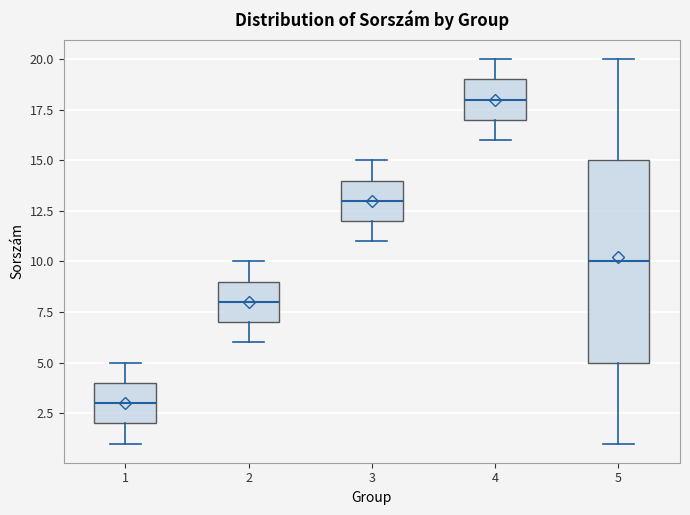

Which box is the tallest, from its lower edge to its upper edge?

5